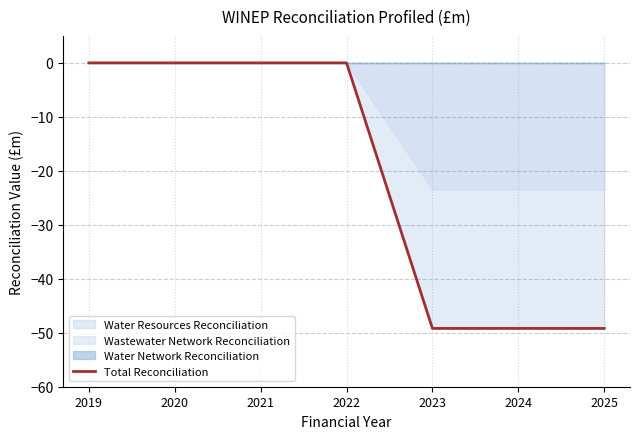

How many lines are shown in the chart?

1